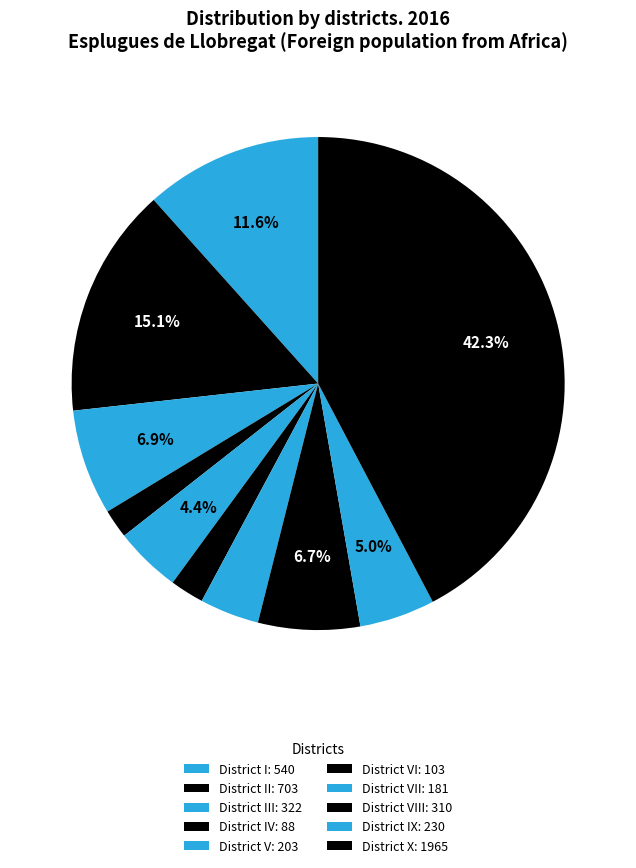

How many segments does this pie chart have?

10